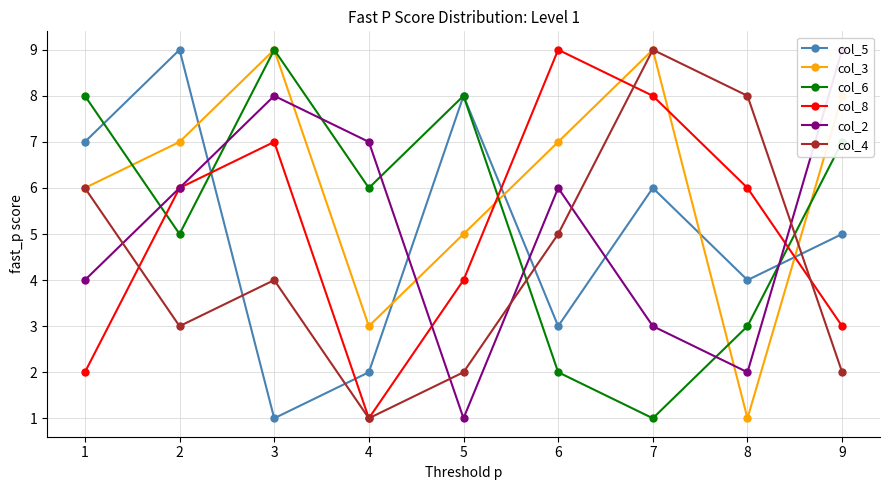

Count the number of data series in this chart.

6